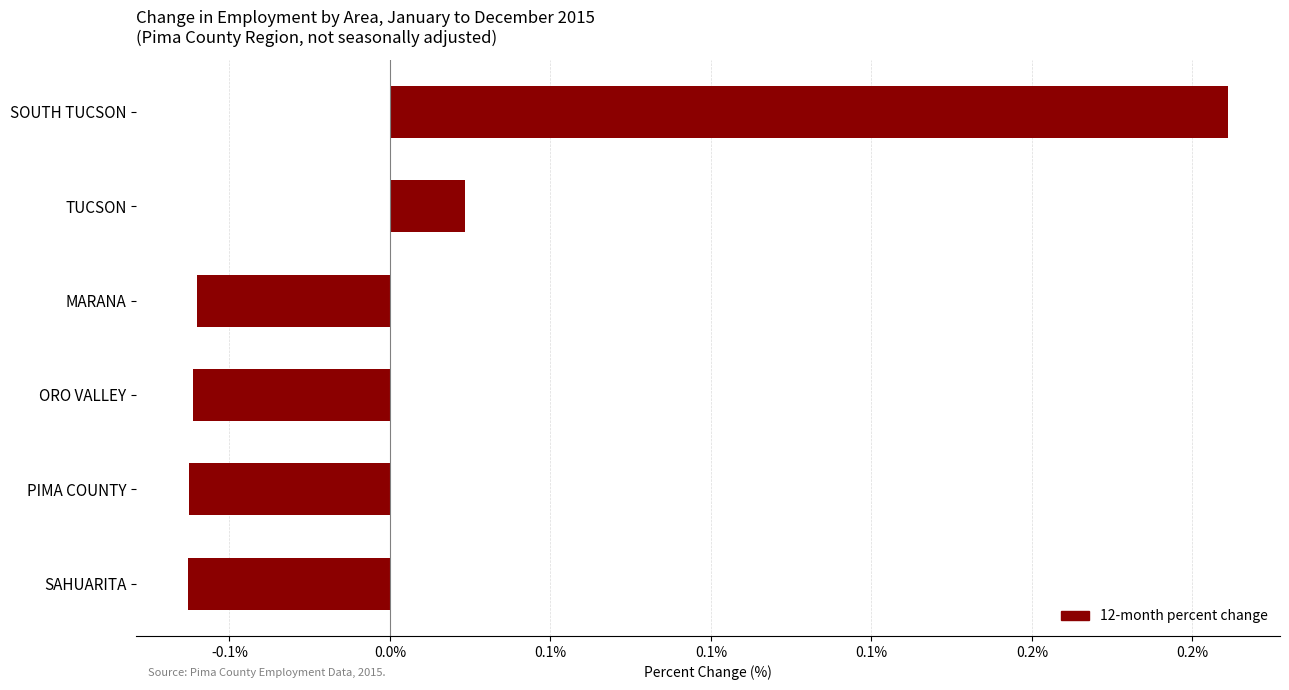

Are the bars horizontal?

Yes